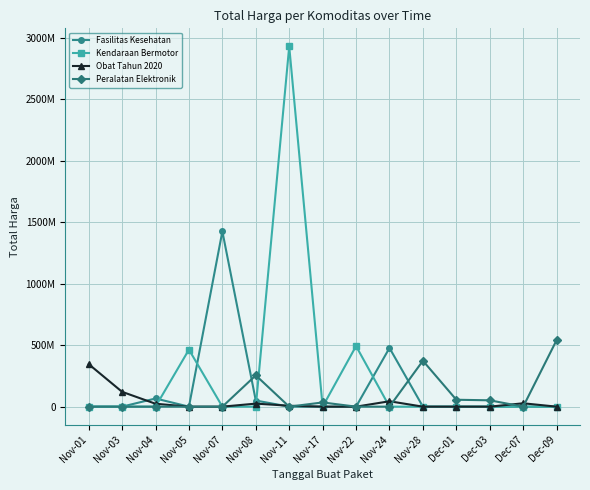

True or false: Kendaraan Bermotor has more than 1 points higher than both neighbors.

True